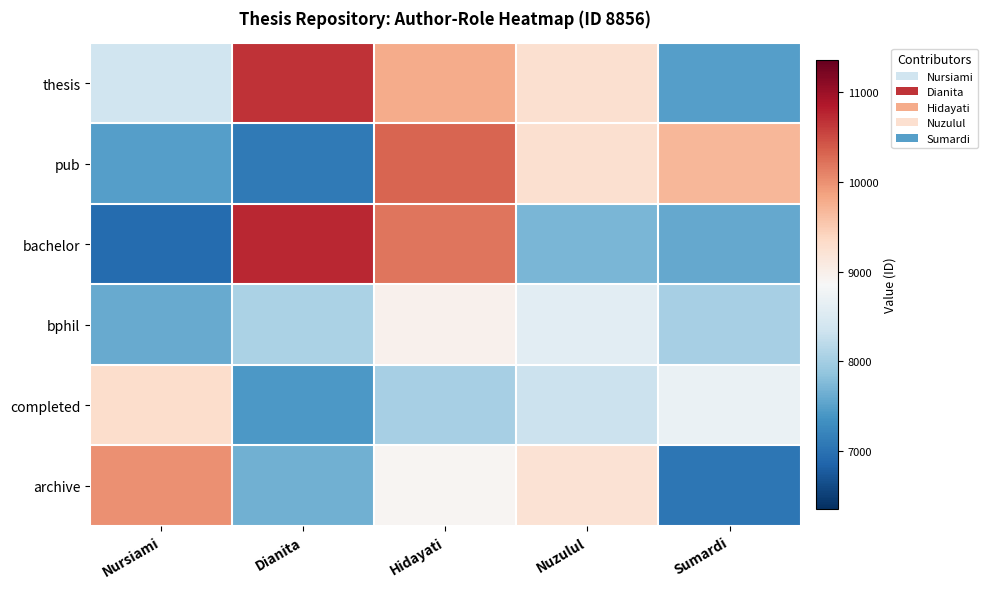

At Nursiami, list the series in order from largest to smallest.

archive, completed, thesis, bphil, pub, bachelor